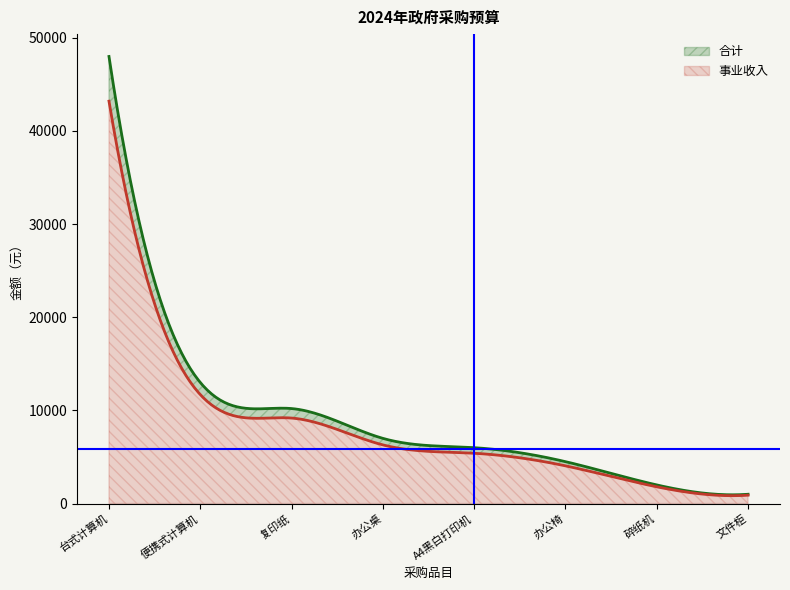

True or false: 事业收入 and 合计 intersect in this chart.

False